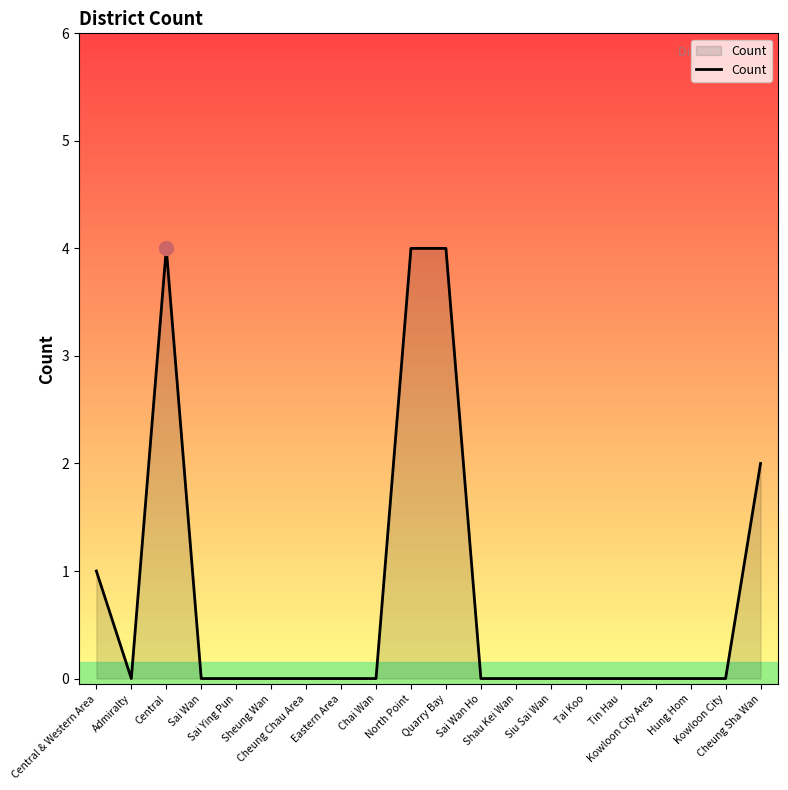

What is the difference between the maximum and minimum values?

4